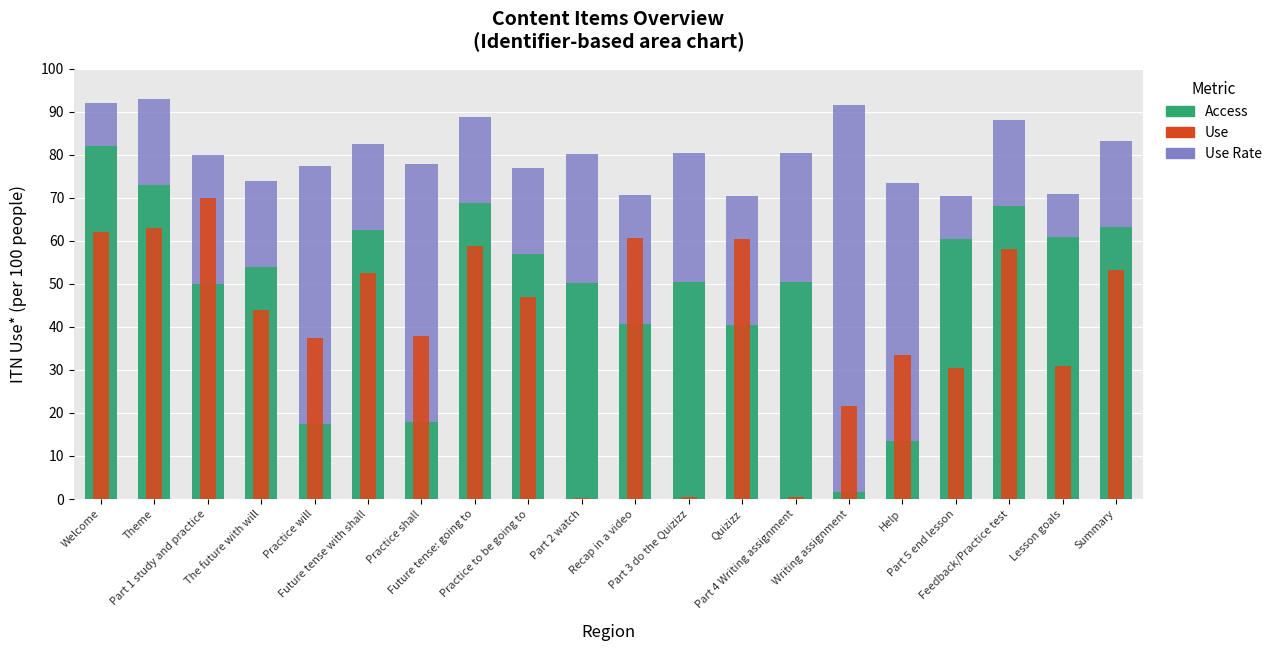

Reading left to right, what are all the values shown in this chart?

Use Rate: 92.0	92.9	79.9	73.8	77.4	82.5	77.9	88.7	76.9	80.2	70.6	80.4	70.5	80.5	91.6	73.4	70.3	88.1	70.9	83.2
Access: 82.0	72.9	49.9	53.8	17.4	62.5	17.9	68.7	56.9	50.2	40.6	50.4	40.5	50.5	1.6	13.4	60.3	68.1	60.9	63.2
Use: 62.0	62.9	69.9	43.8	37.4	52.5	37.9	58.7	46.9	0.2	60.6	0.4	60.5	0.5	21.6	33.4	30.3	58.1	30.9	53.2